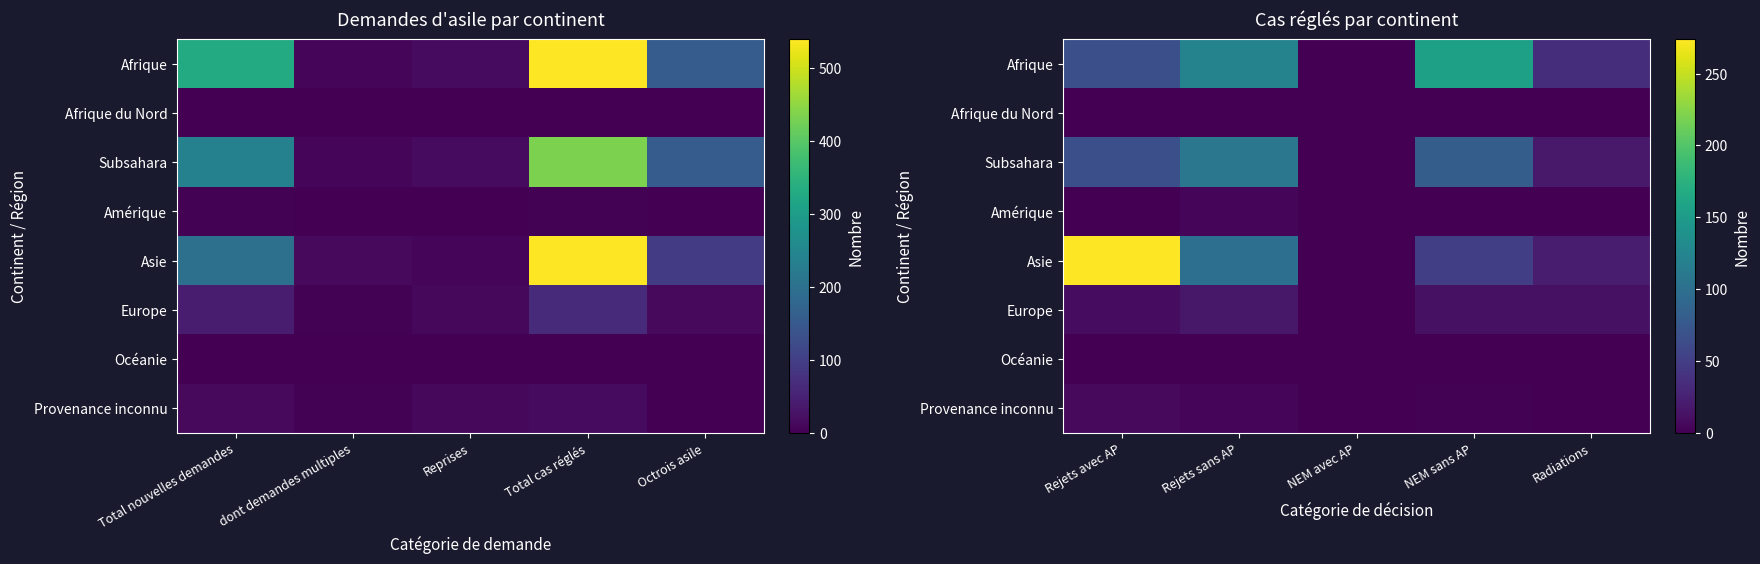

The Provenance inconnu series shows 2 at Rejets avec AP. True or false?

False